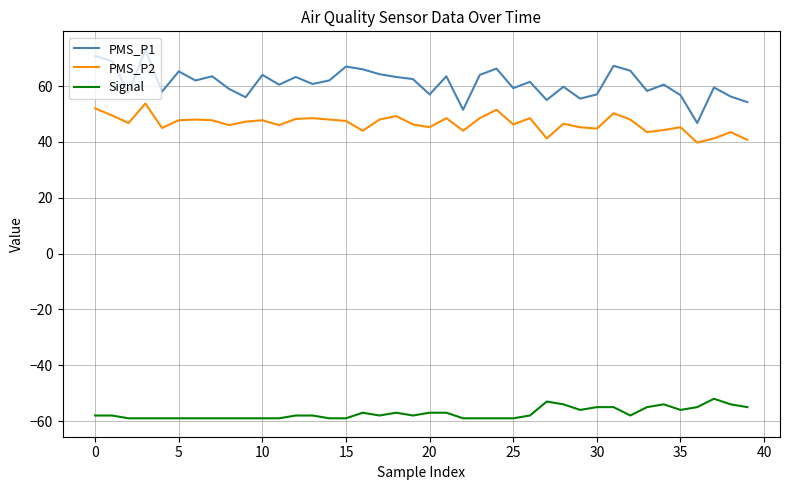

True or false: PMS_P2 and Signal cross at least once.

False